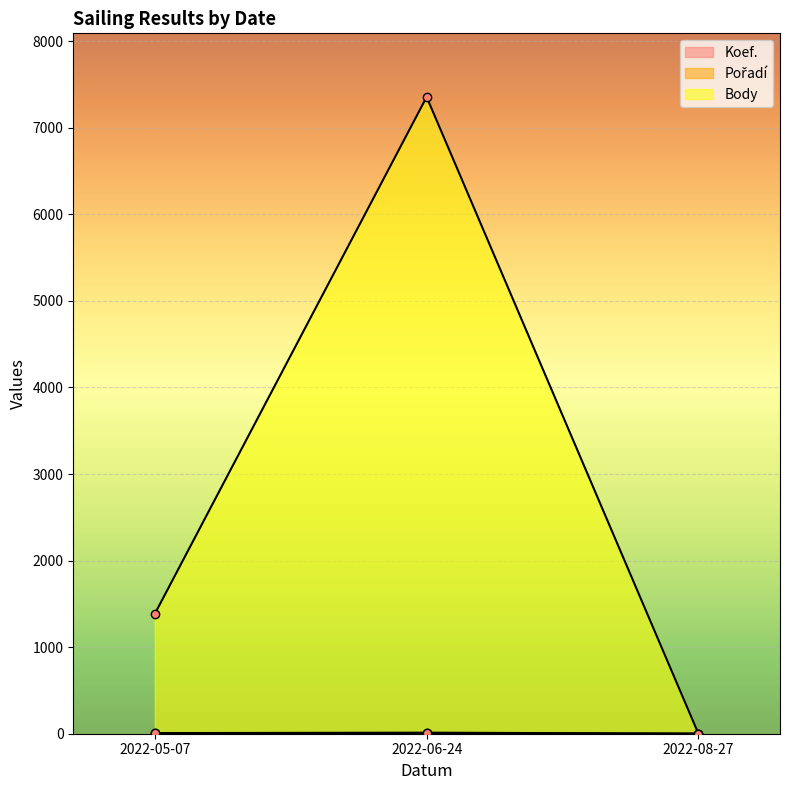

Which label corresponds to the smallest value in the chart?

2022-08-27